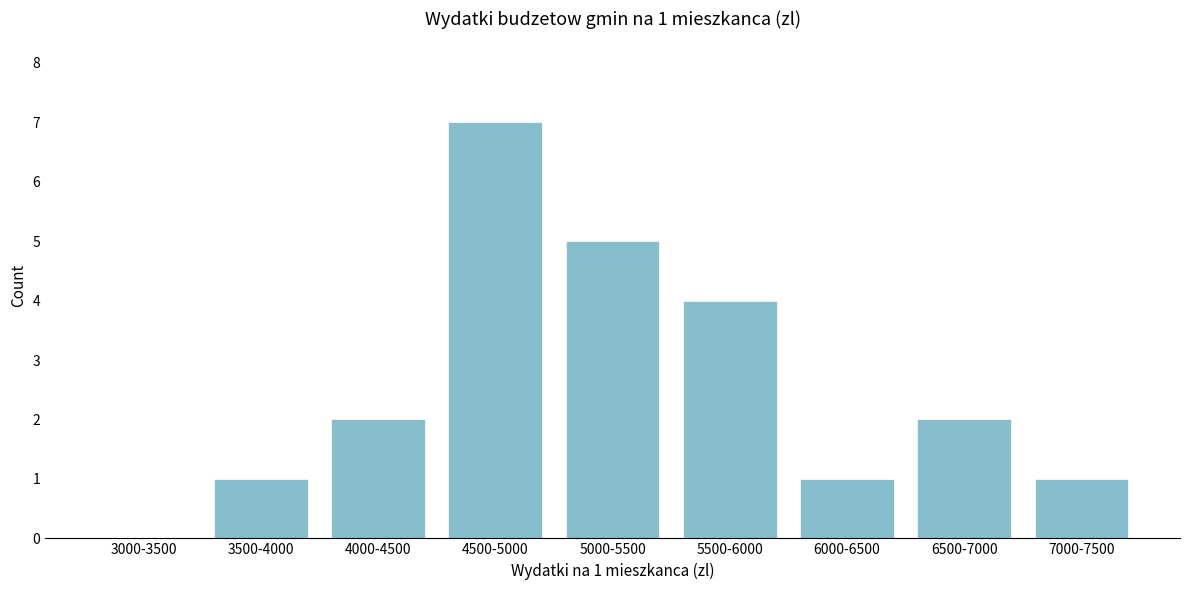

Reading left to right, transcribe all the data shown in this chart.

3000-3500=0	3500-4000=1	4000-4500=2	4500-5000=7	5000-5500=5	5500-6000=4	6000-6500=1	6500-7000=2	7000-7500=1